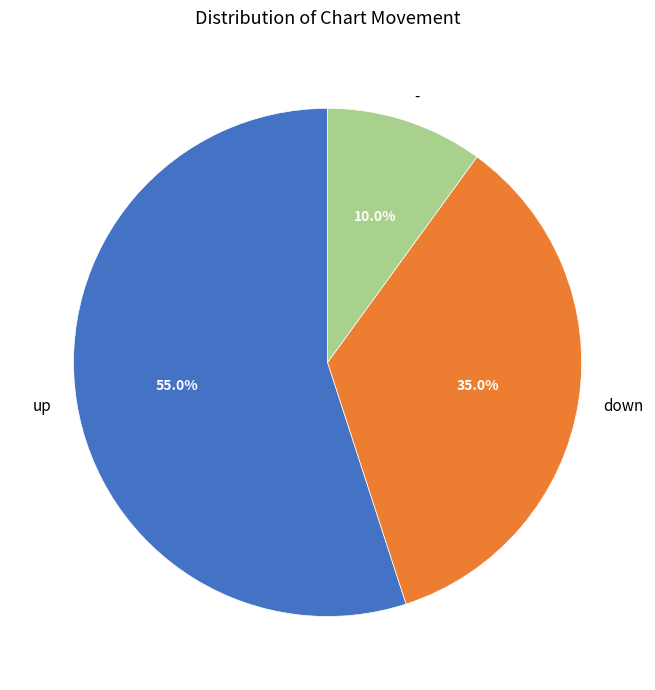

To the nearest percent, what is the average slice percentage?

33%